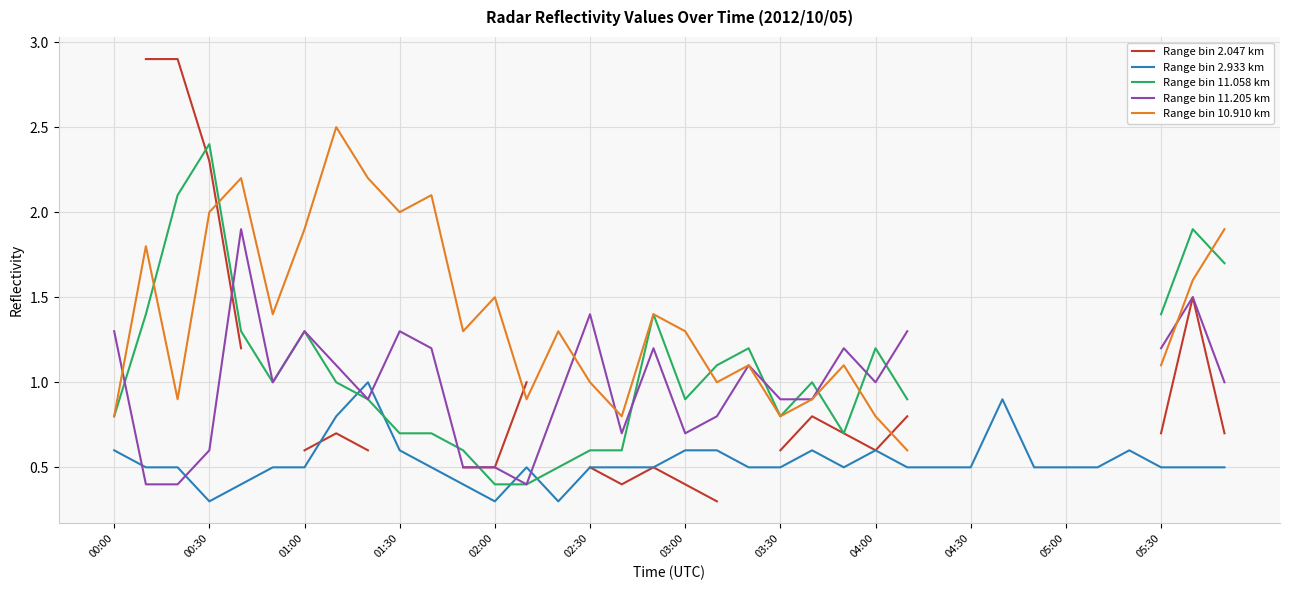

The Range bin 2.933 km series shows 0.3 at 00:30. True or false?

True